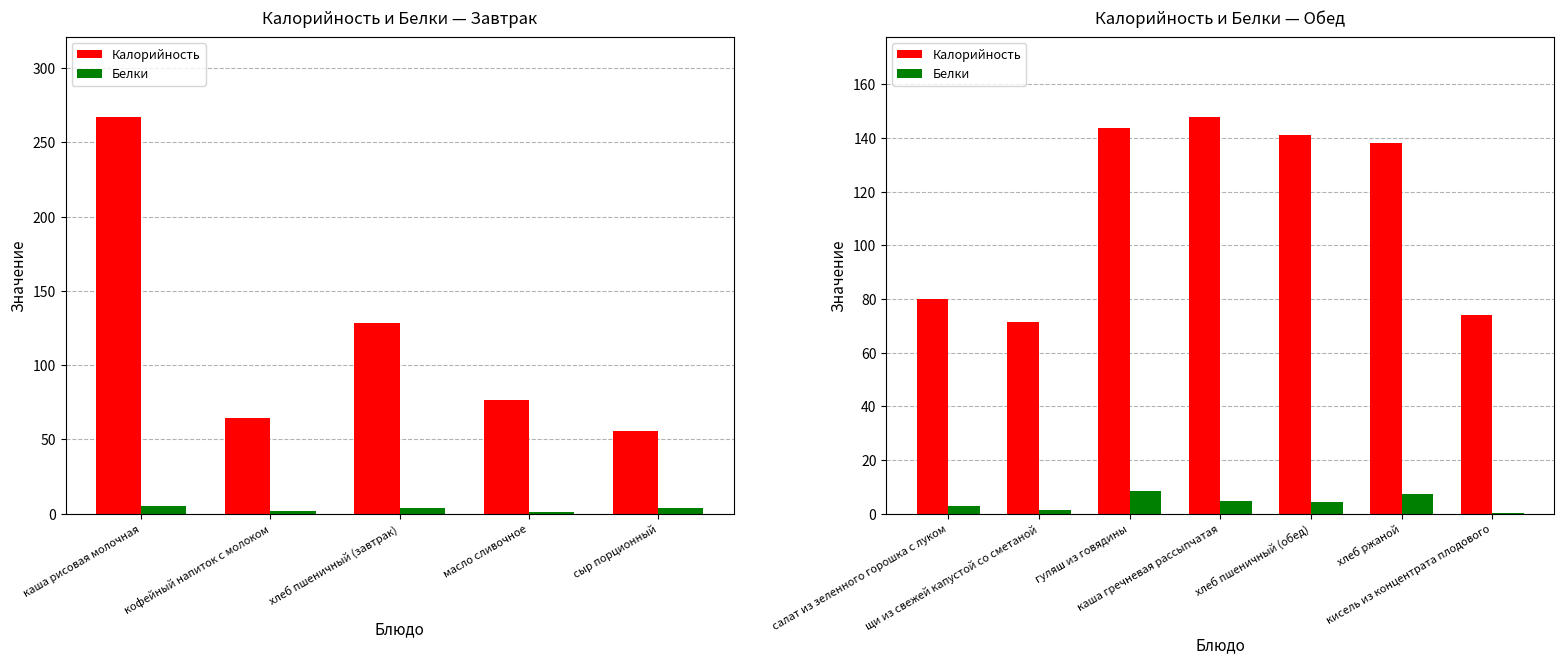

What is the average value of the Калорийность series?

113.7